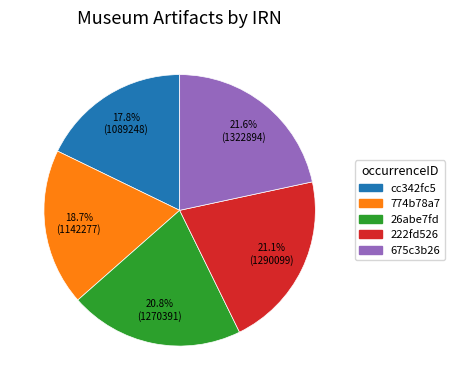

What portion of the pie excludes cc342fc5?

82.2%